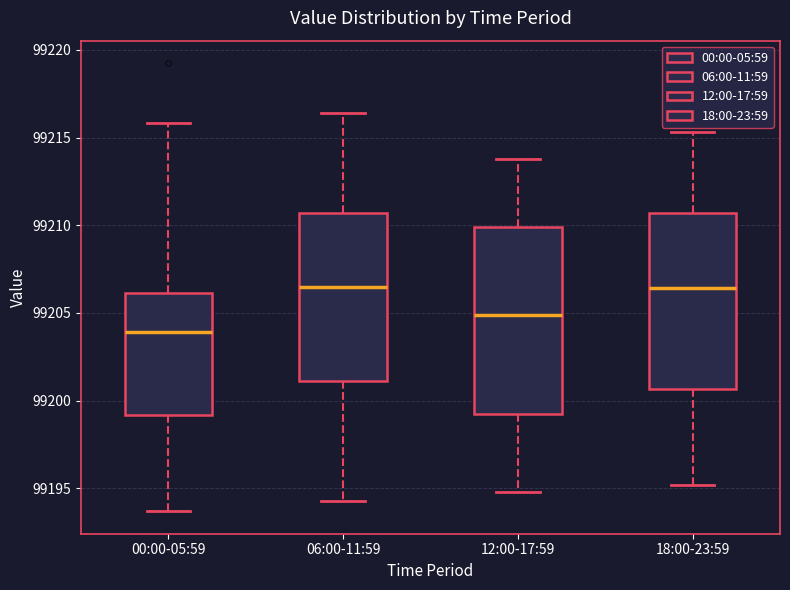

Reading left to right, read every box against the y-axis: the position of its median line, the range the box covers, and the ends of its whiskers. The values are not printed on the chart, so give them approximately, as read against the axis.

00:00-05:59: median 99204.0, box 99199.0 to 99206.0, whiskers 99193.5 to 99216.0
06:00-11:59: median 99206.5, box 99201.0 to 99210.5, whiskers 99194.5 to 99216.5
12:00-17:59: median 99205.0, box 99199.5 to 99210.0, whiskers 99195.0 to 99214.0
18:00-23:59: median 99206.5, box 99200.5 to 99210.5, whiskers 99195.0 to 99215.5